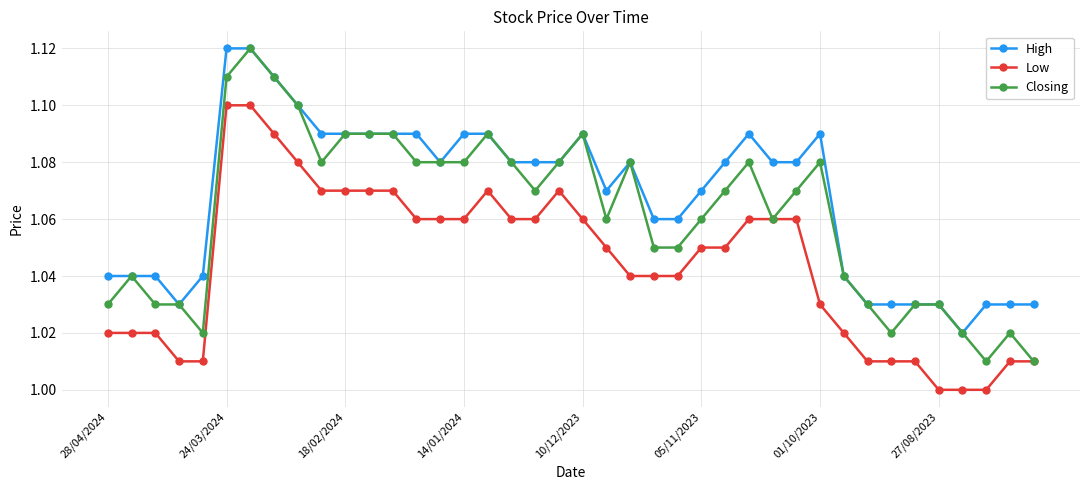

True or false: High and Low intersect in this chart.

False